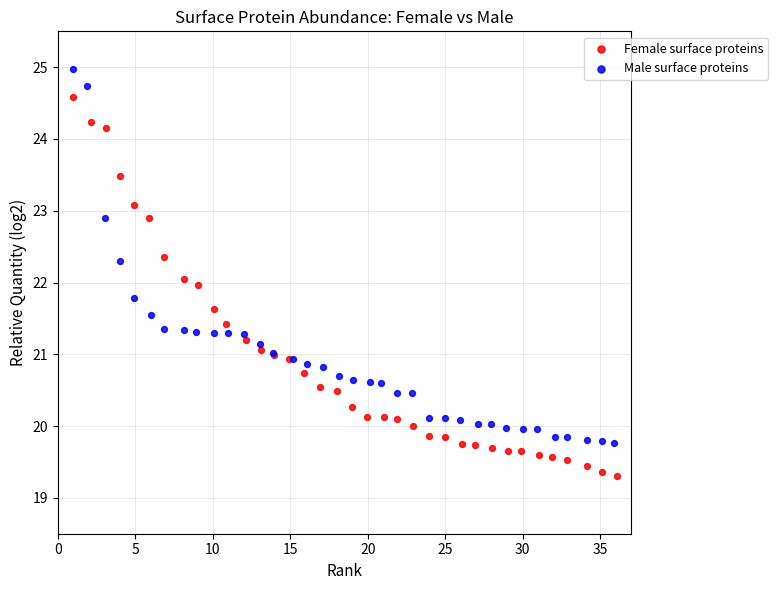

Which series reaches the minimum Y coordinate?

Female surface proteins